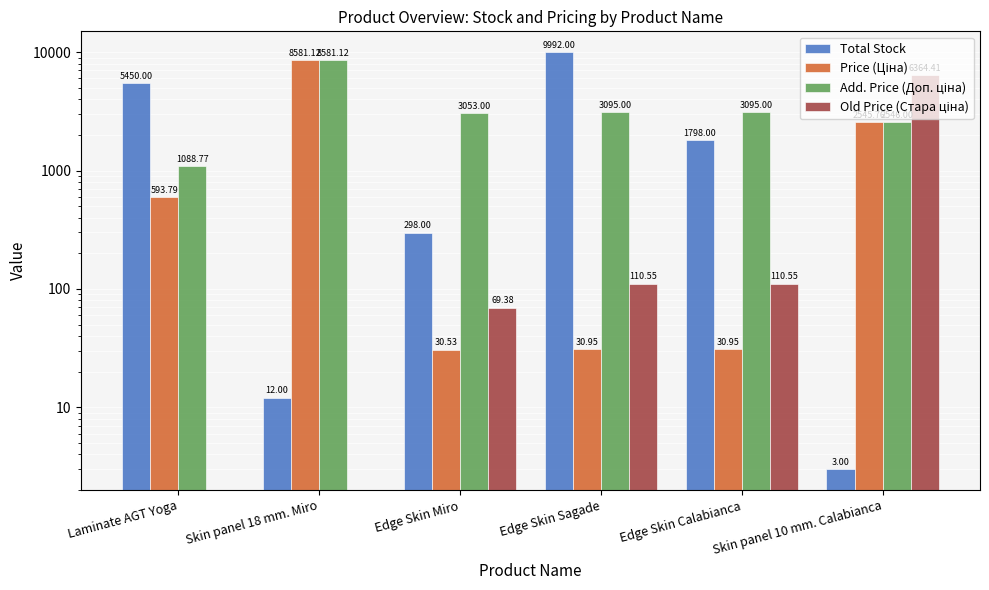

How many groups of bars are there?

6